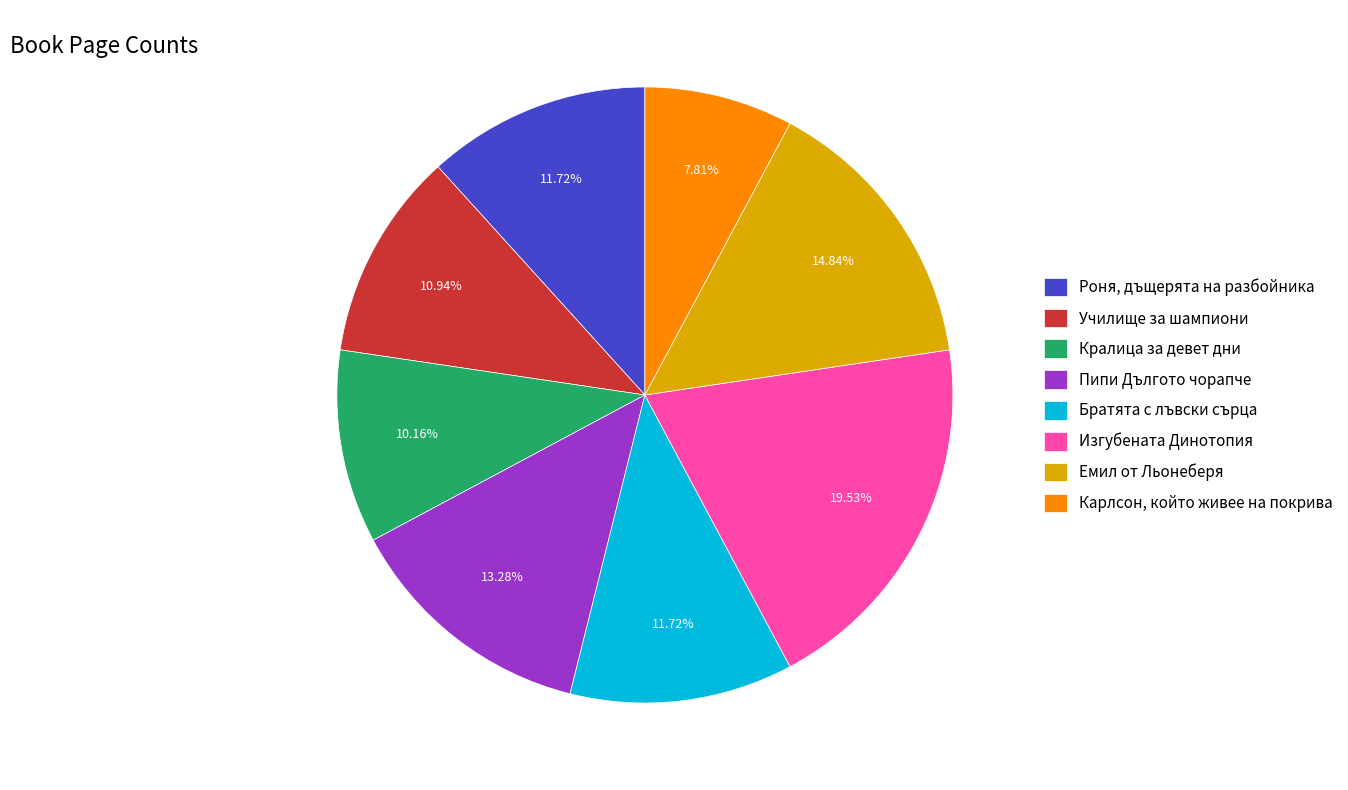

The Карлсон, който живее на покрива slice represents 1% of the pie. True or false?

False